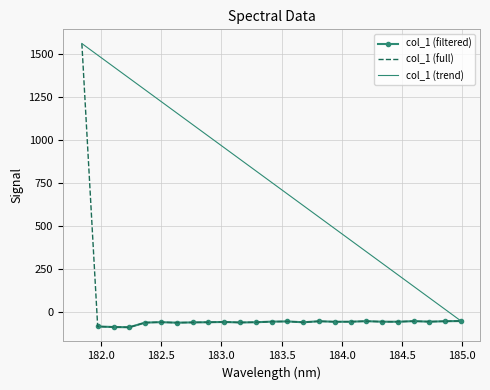

List the labels in order of value, largest first.

181.8418, 184.9911297472, 184.5979655002, 184.2046578328, 184.8600909338, 183.811206745, 183.5488263418, 183.4176122368, 184.7290361848, 184.0735234058, 184.3357763242, 184.46687888, 183.9423730432, 183.0238743082, 182.498667305, 183.2863821962, 182.8925964608, 183.6800245112, 182.7613026778, 183.15513622, 182.3673257152, 182.6299929592, 181.9732053322, 182.1045947288, 182.2359681898